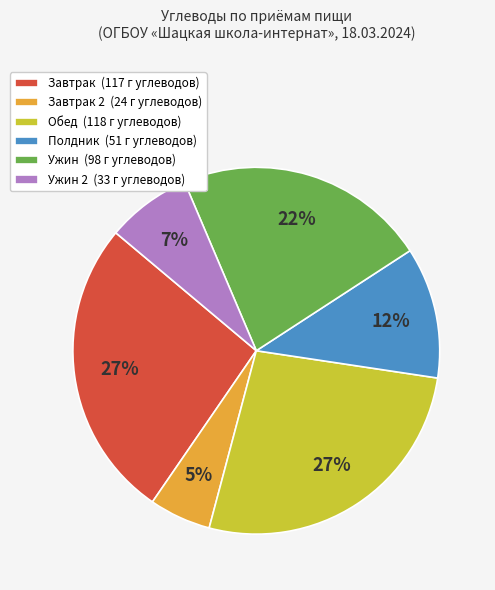

Is the sum of Завтрак 2 (24 г углеводов) and Завтрак (117 г углеводов) greater than half?

No